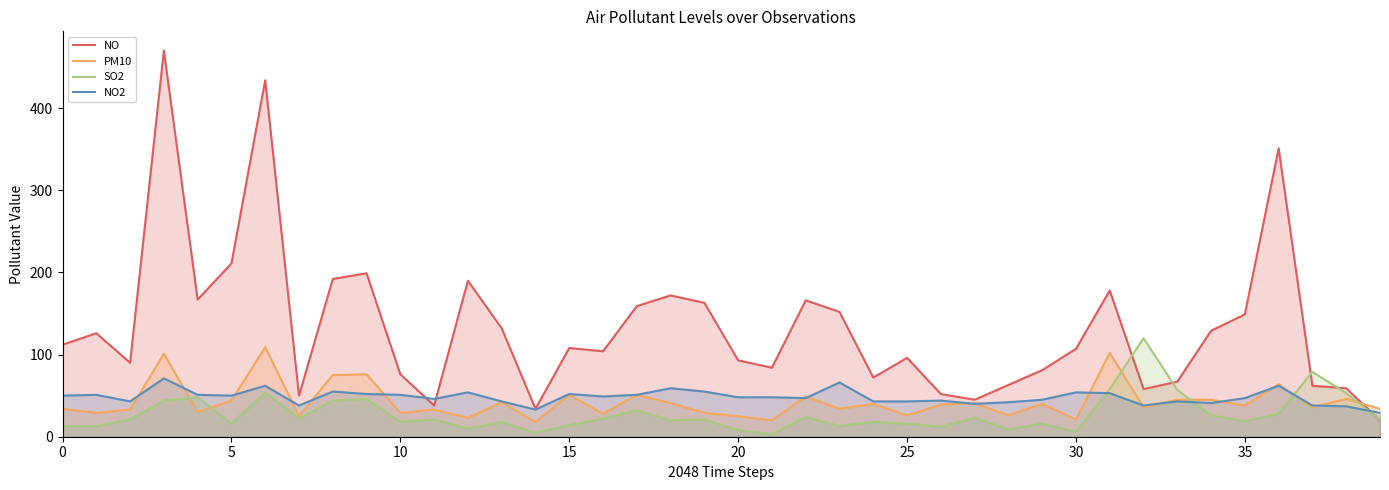

Which series ends up on top after the final intersection of NO2 and NO?

NO2